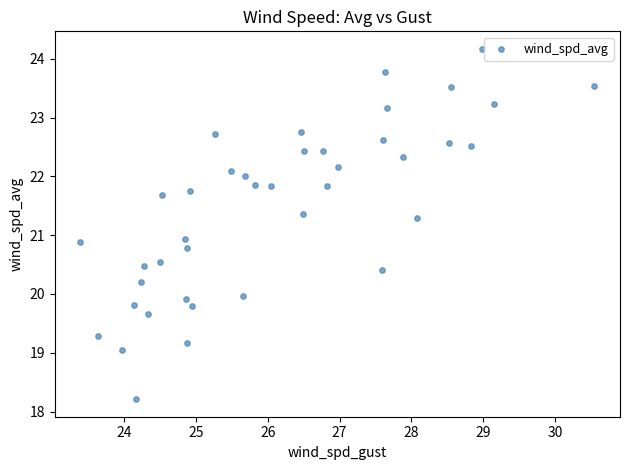

What is the range of X values (max minus min)?

7.2